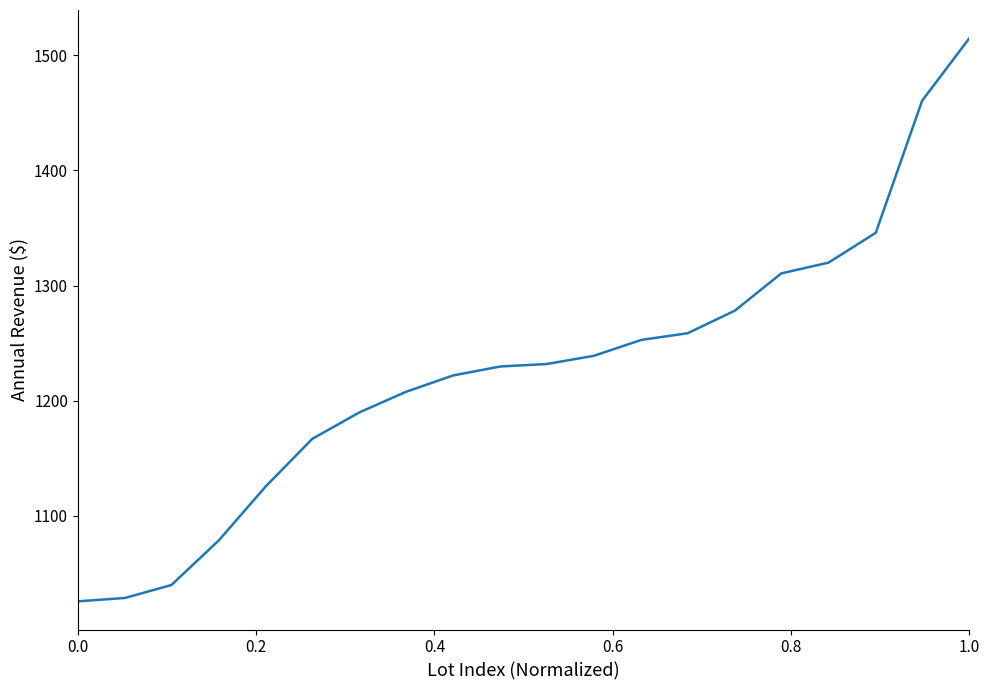

What is the maximum value shown in the chart?

1514.6